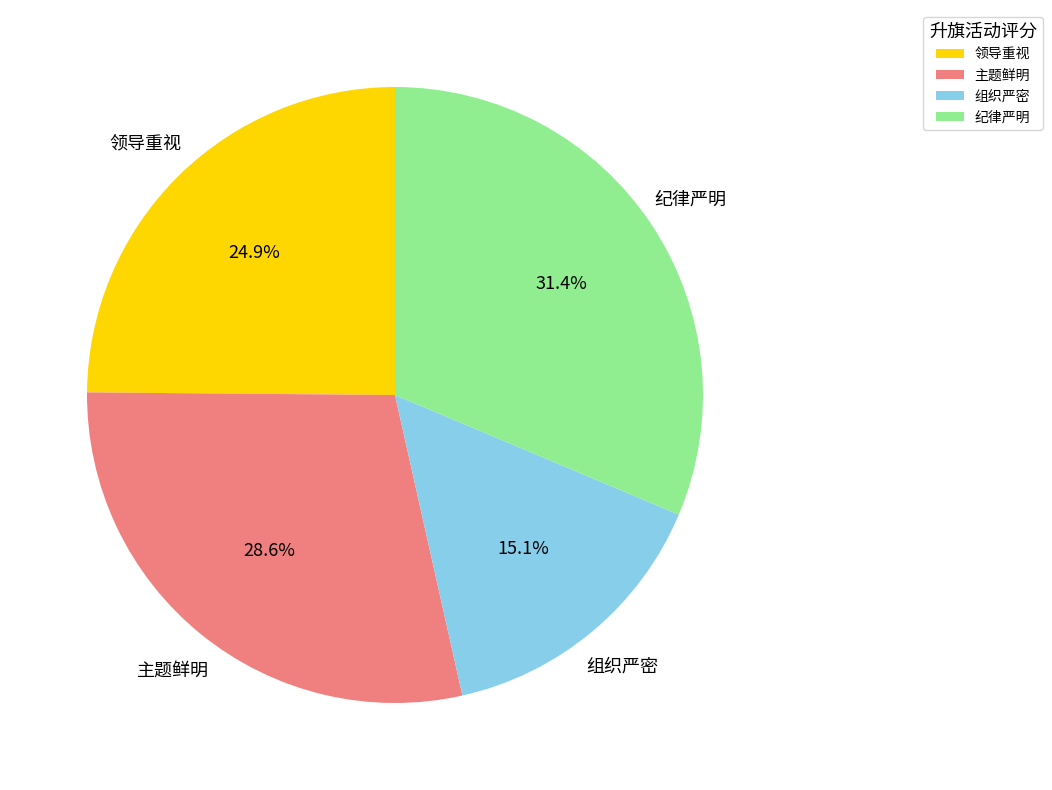

Count the number of slices in the pie.

4